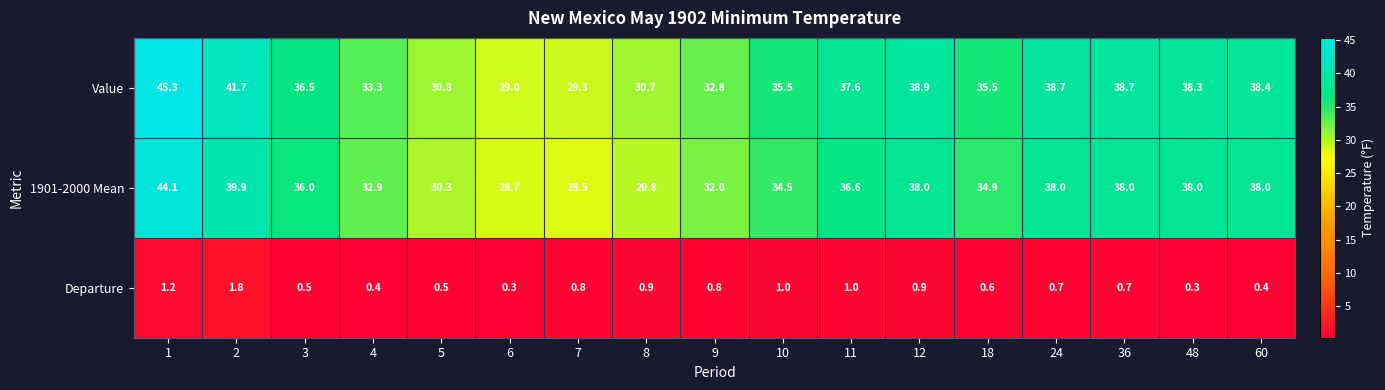

Is it true that Departure equals 1.3 at 7?

False